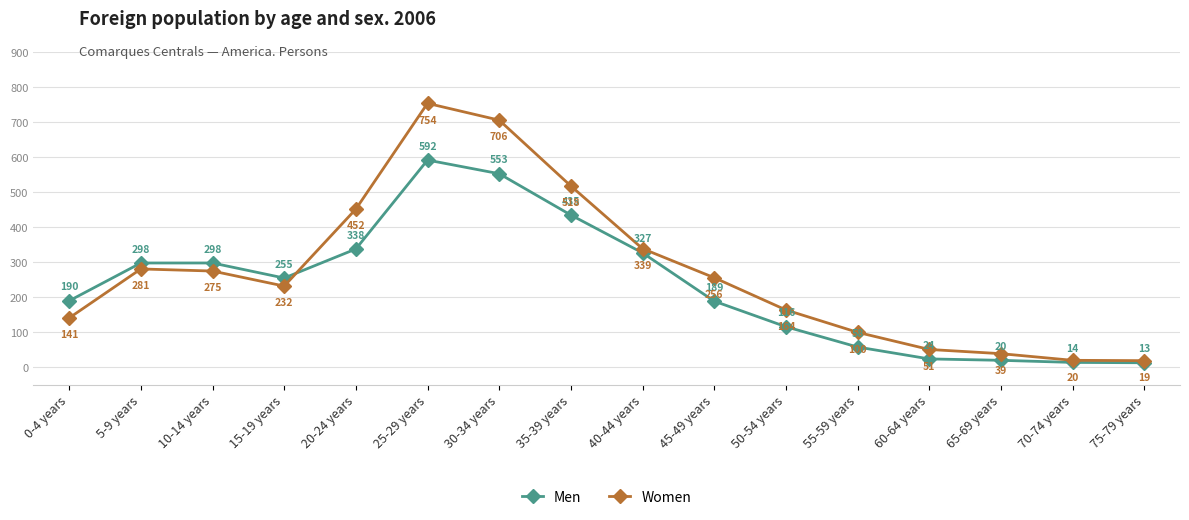

Where does the Women series first go above 256?

5-9 years